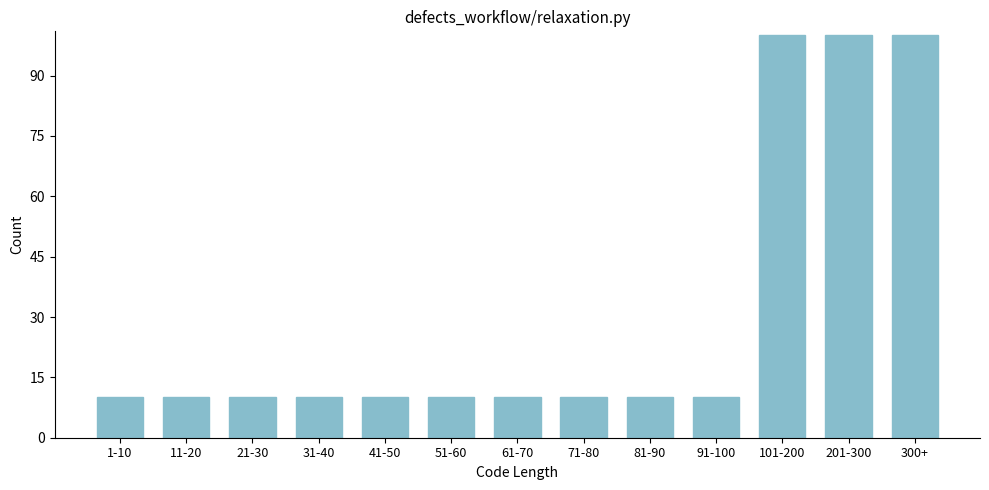

Reading left to right, list all the values displayed in this chart.

10	10	10	10	10	10	10	10	10	10	100	100	100